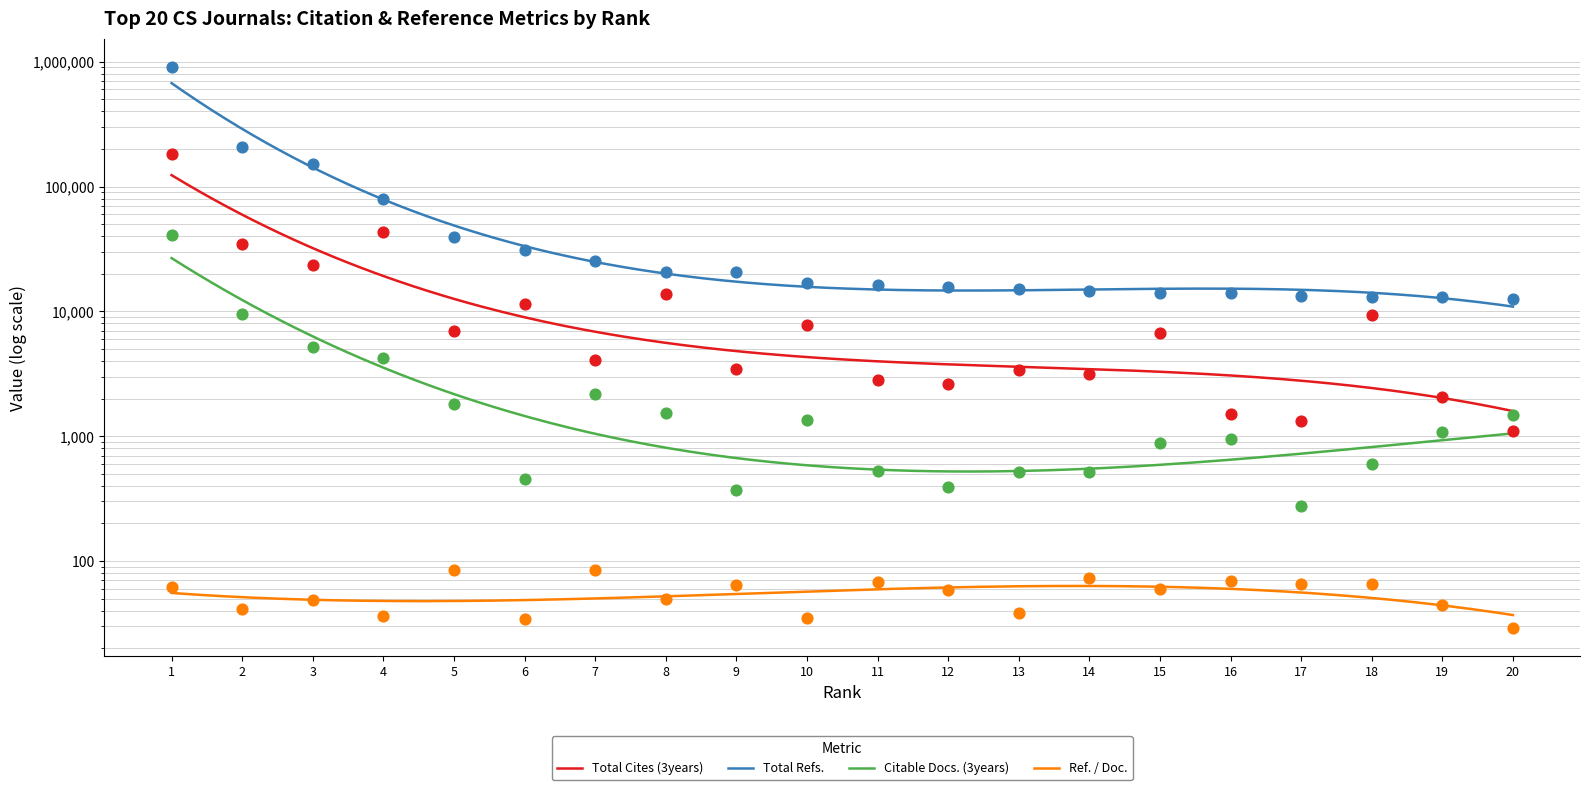

At how many categories does at least one series exceed 601324?

1